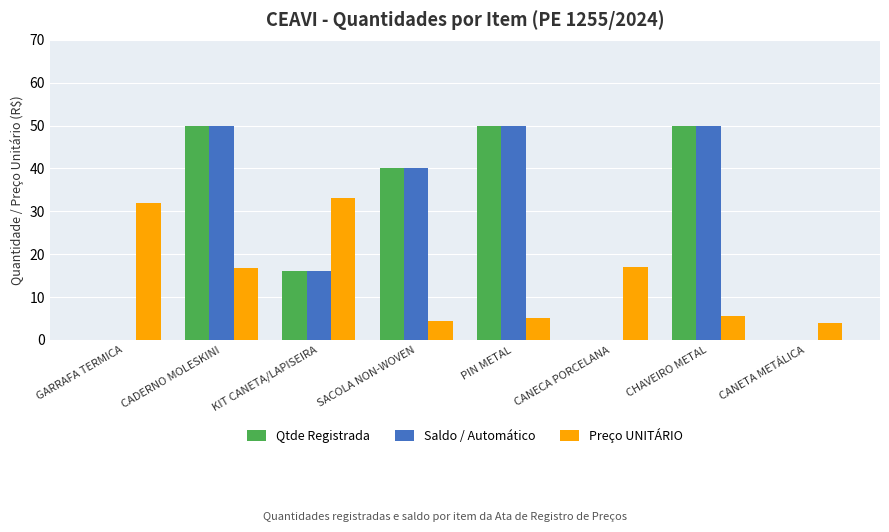

What is the sum of all Preço UNITÁRIO values?

118.1